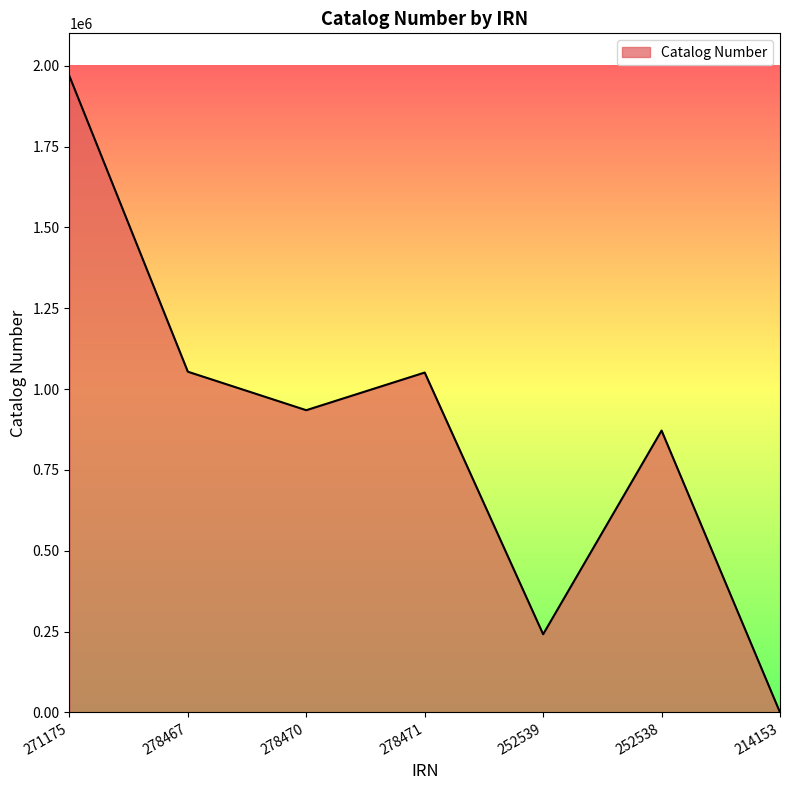

True or false: the data has more than 2 interior local peaks.

False